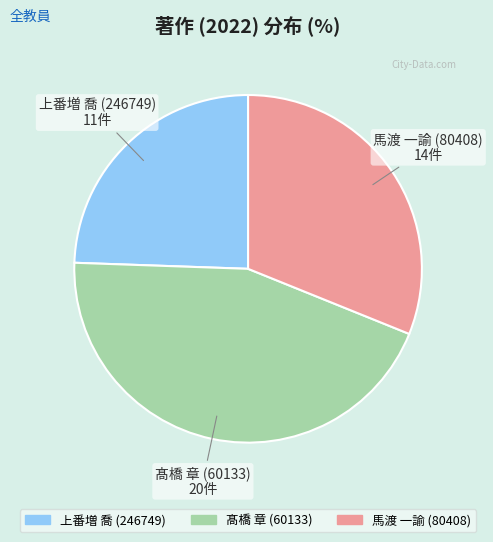

Combined, do 馬渡 一諭 (80408) and 上番増 喬 (246749) account for over 50%?

Yes